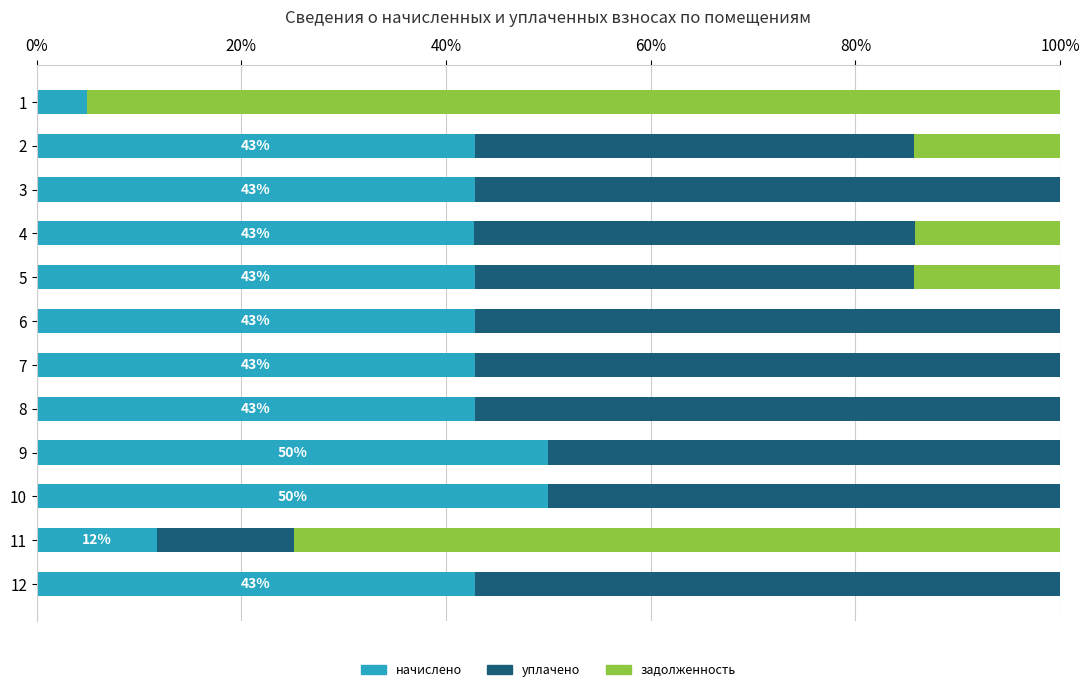

What is the sum of the начислено values at 7 and 12?

85.7